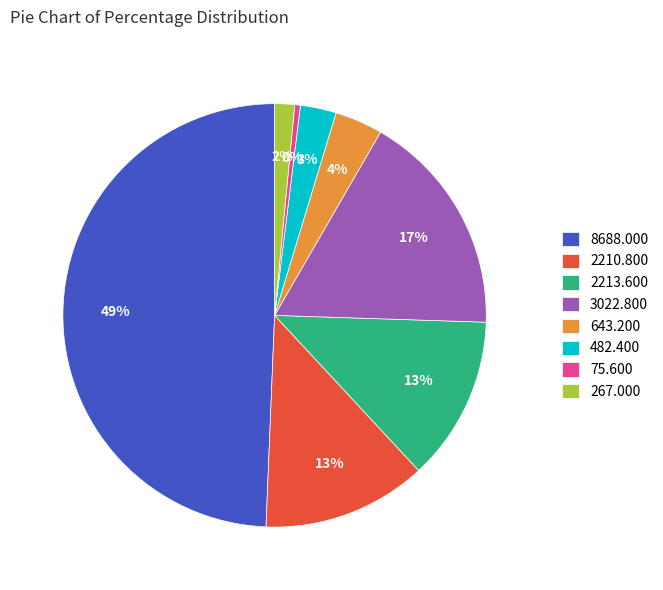

Which has a higher value, 267.000 or 75.600?

267.000